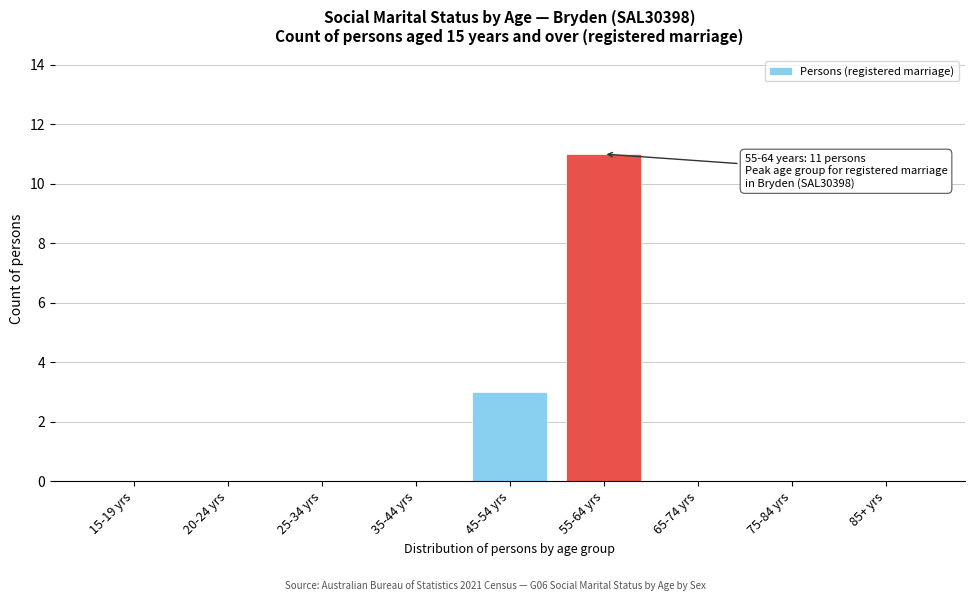

Reading left to right, extract all data points from this chart.

15-19 yrs=0	20-24 yrs=0	25-34 yrs=0	35-44 yrs=0	45-54 yrs=3	55-64 yrs=11	65-74 yrs=0	75-84 yrs=0	85+ yrs=0